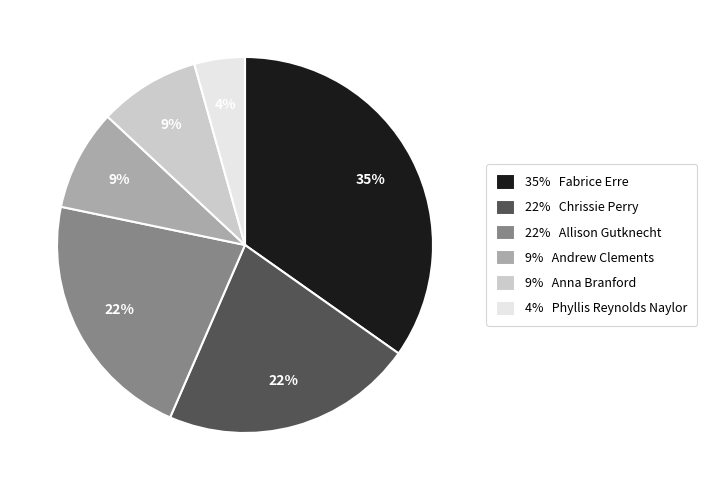

Is there any slice that represents more than half of the pie?

No